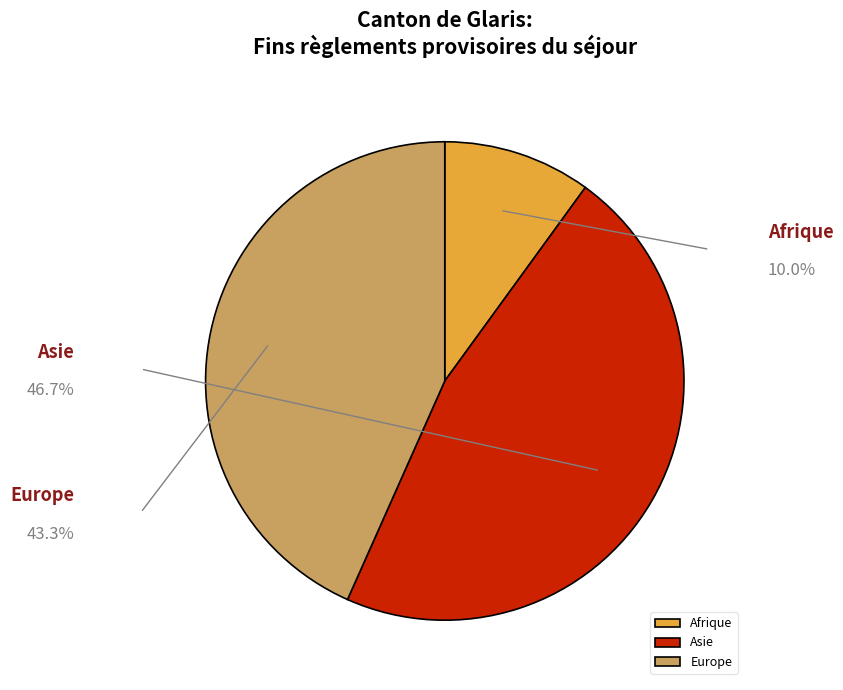

Is there a majority slice in this chart?

No